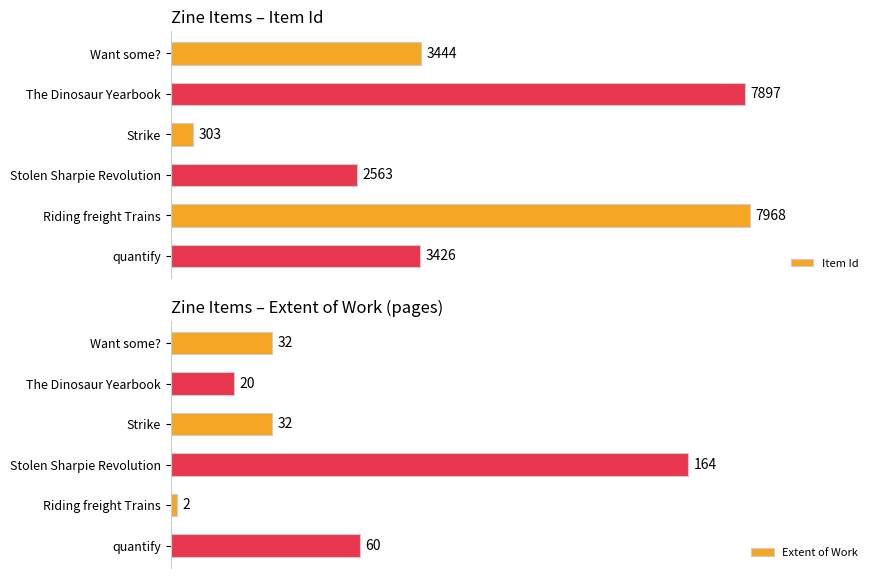

How many bars are there in total?

12